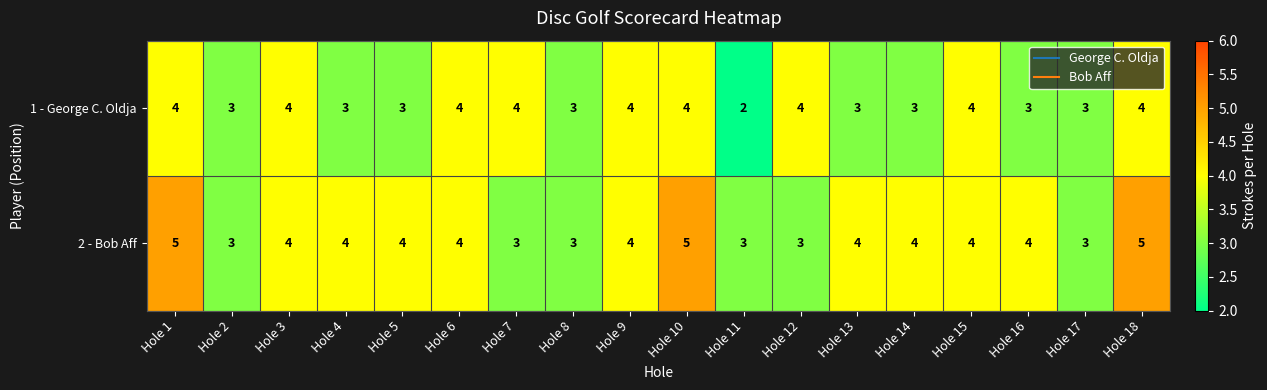

Which series changed the most between Hole 6 and Hole 7?

2 - Bob Aff